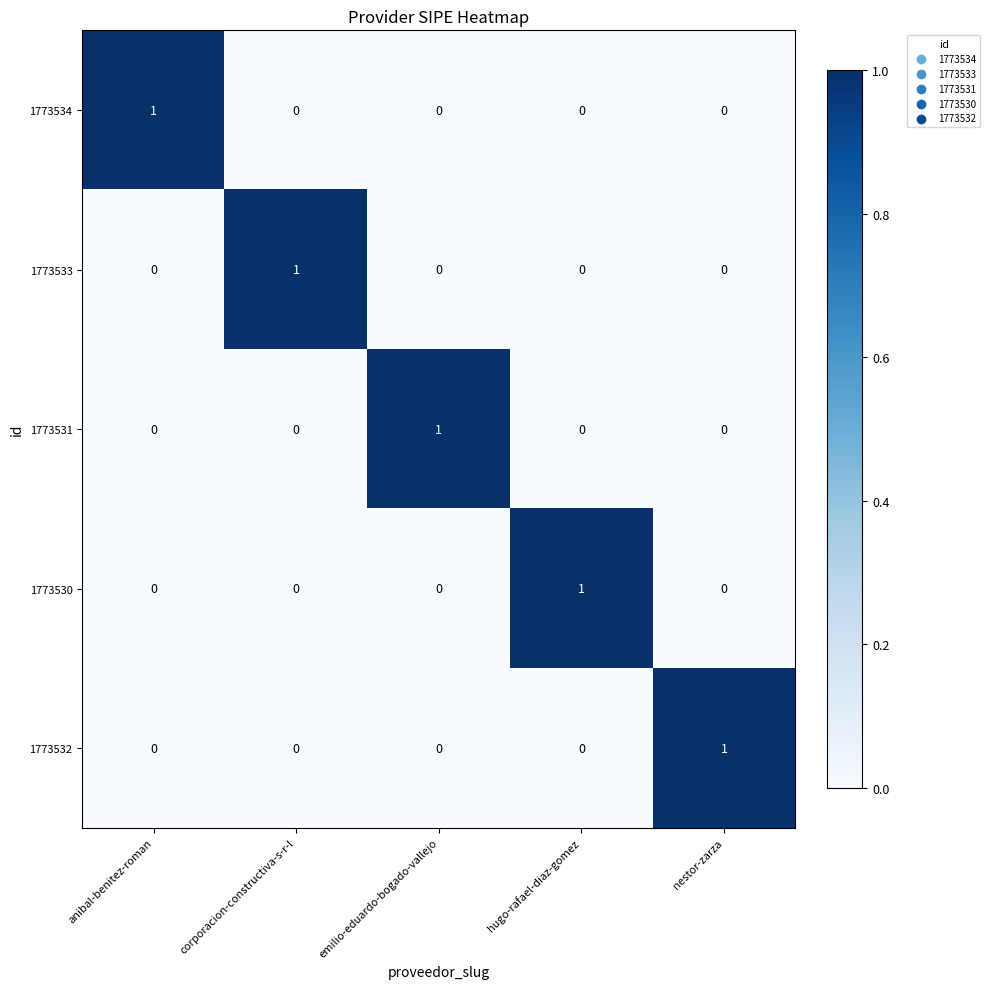

How many 1773534 values are between 0 and 1?

5